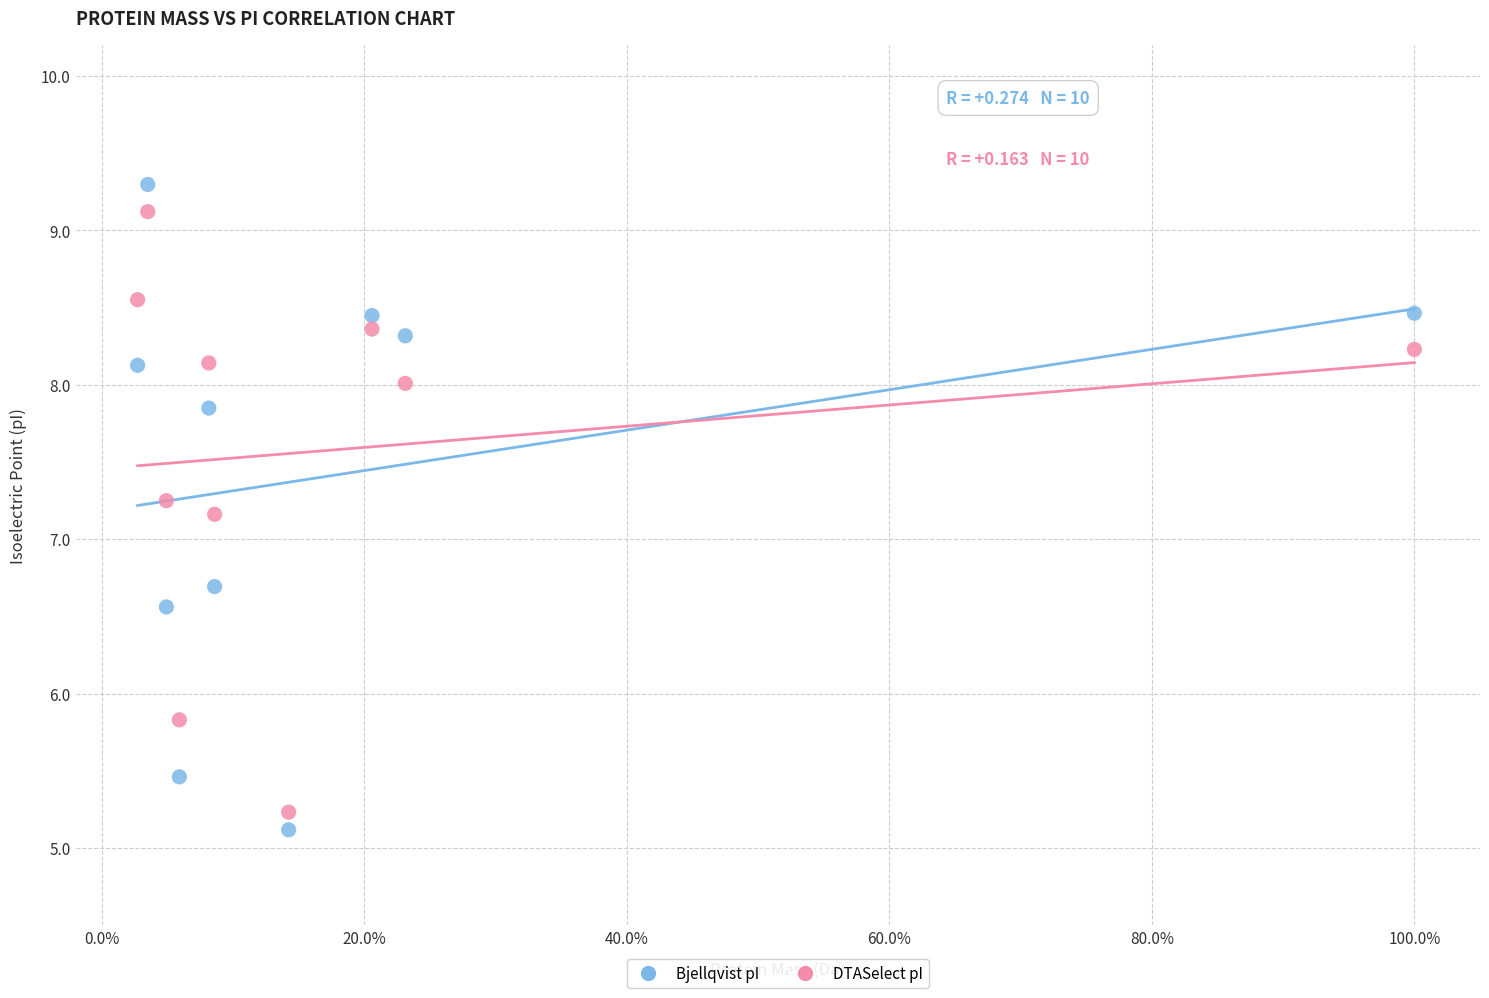

Across all data points, what is the range of X values (max minus min)?

97.3